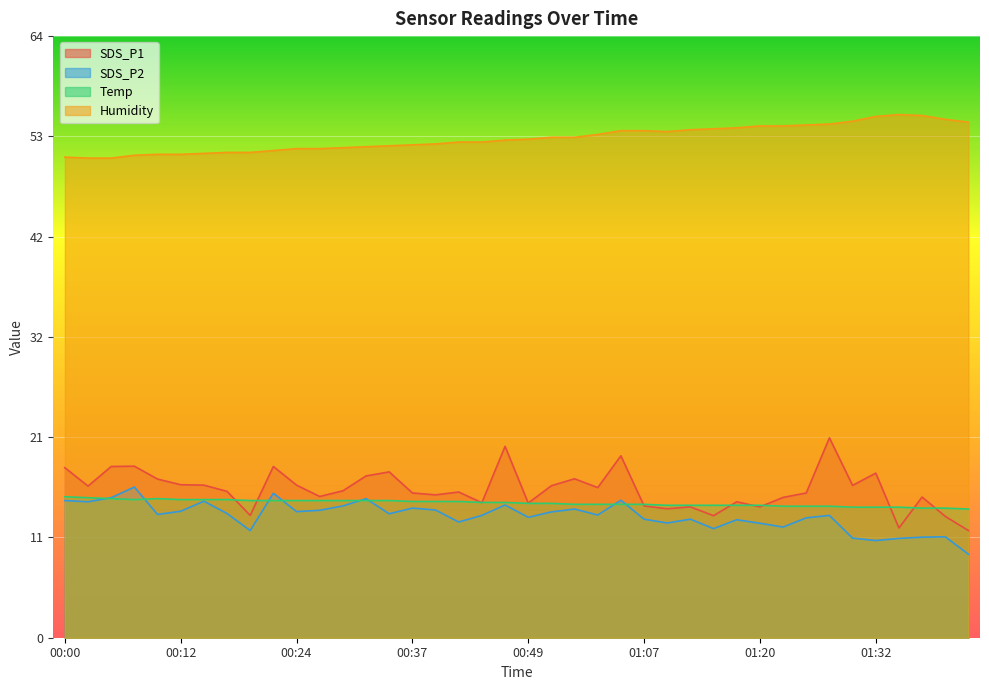

Reading right to left, extract all data points from this chart.

SDS_P1: 11.3	12.8	14.9	11.6	17.4	16.1	21.1	15.3	14.8	13.8	14.4	12.9	13.8	13.6	13.9	19.2	15.9	16.8	16.1	14.2	20.2	14.3	15.4	15.1	15.3	17.5	17.1	15.5	14.9	16.1	18.1	12.9	15.5	16.1	16.2	16.8	18.1	18.1	16.0	18.0
SDS_P2: 8.8	10.7	10.6	10.5	10.3	10.5	12.9	12.7	11.7	12.1	12.5	11.5	12.5	12.1	12.5	14.5	13.0	13.6	13.3	12.7	14.0	12.9	12.2	13.5	13.7	13.1	14.7	13.9	13.5	13.3	15.3	11.3	13.1	14.4	13.4	13.0	15.9	14.8	14.4	14.5
Temp: 13.6	13.7	13.7	13.8	13.8	13.8	13.9	13.9	13.9	14.0	14.0	14.0	14.0	14.0	14.1	14.1	14.1	14.1	14.2	14.2	14.3	14.3	14.4	14.4	14.4	14.5	14.5	14.5	14.5	14.5	14.5	14.5	14.6	14.6	14.6	14.7	14.6	14.7	14.8	14.9
Humidity: 54.5	54.8	55.2	55.3	55.1	54.6	54.3	54.2	54.1	54.1	53.9	53.8	53.7	53.5	53.6	53.6	53.2	52.9	52.9	52.7	52.6	52.4	52.4	52.2	52.1	52.0	51.9	51.8	51.7	51.7	51.5	51.3	51.3	51.2	51.1	51.1	51.0	50.7	50.7	50.8